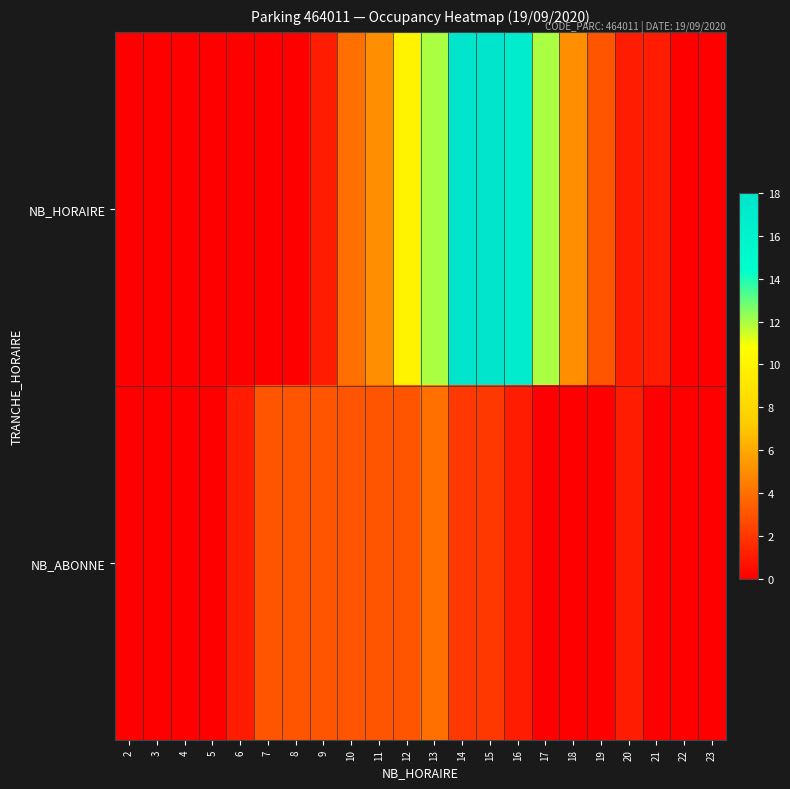

At which category is the sum across all series the highest?

14